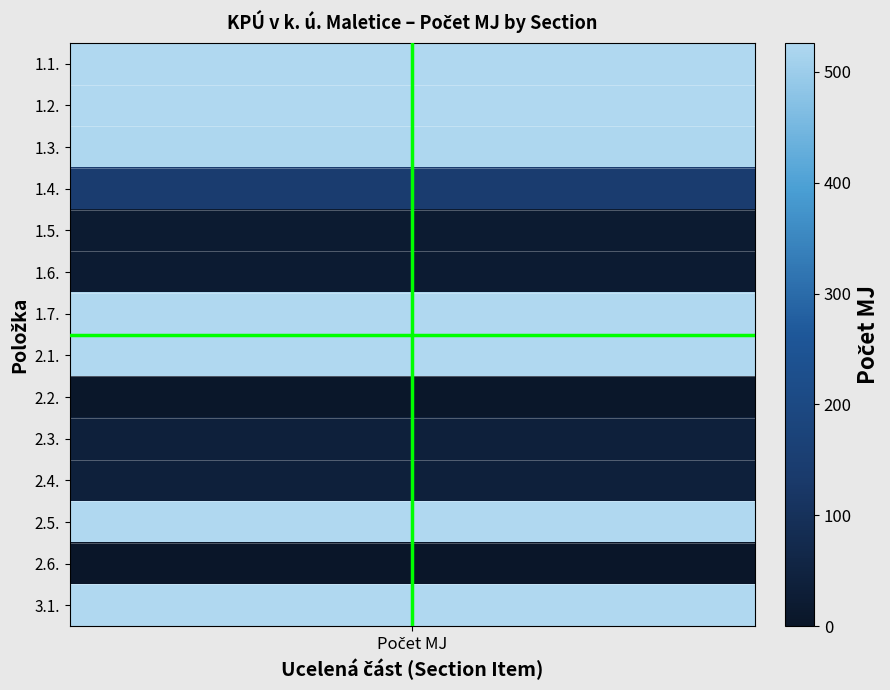

True or false: 2.4. has a value of -18 at 4.

False